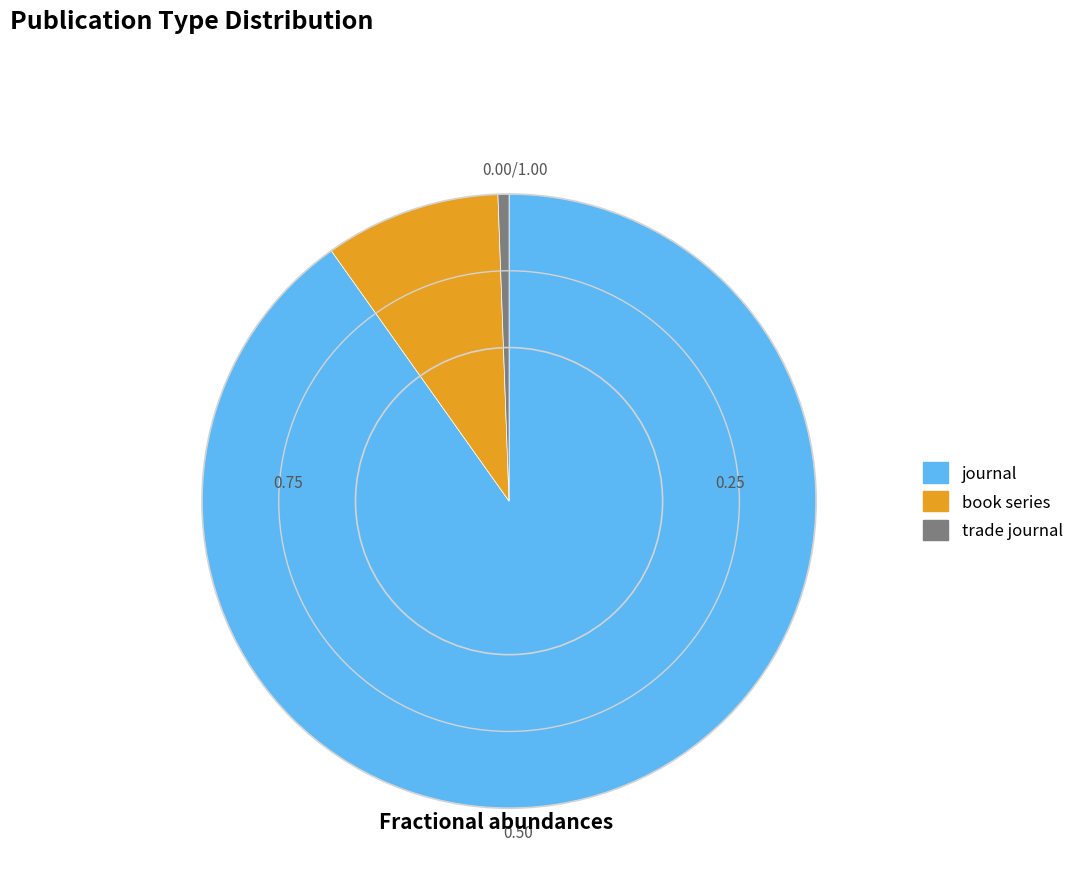

Count the number of slices in the pie.

3